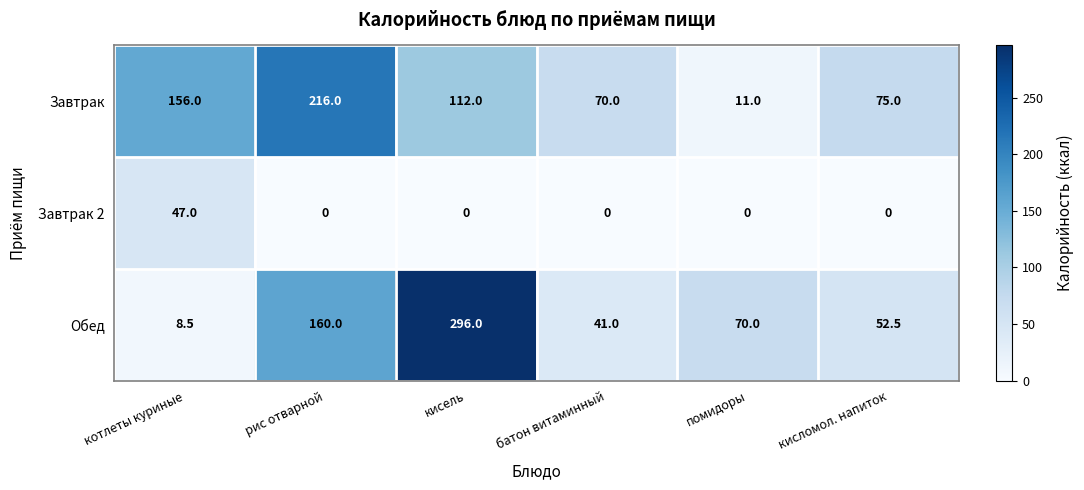

True or false: Завтрак 2 has a value of 28.5 at кисель.

False